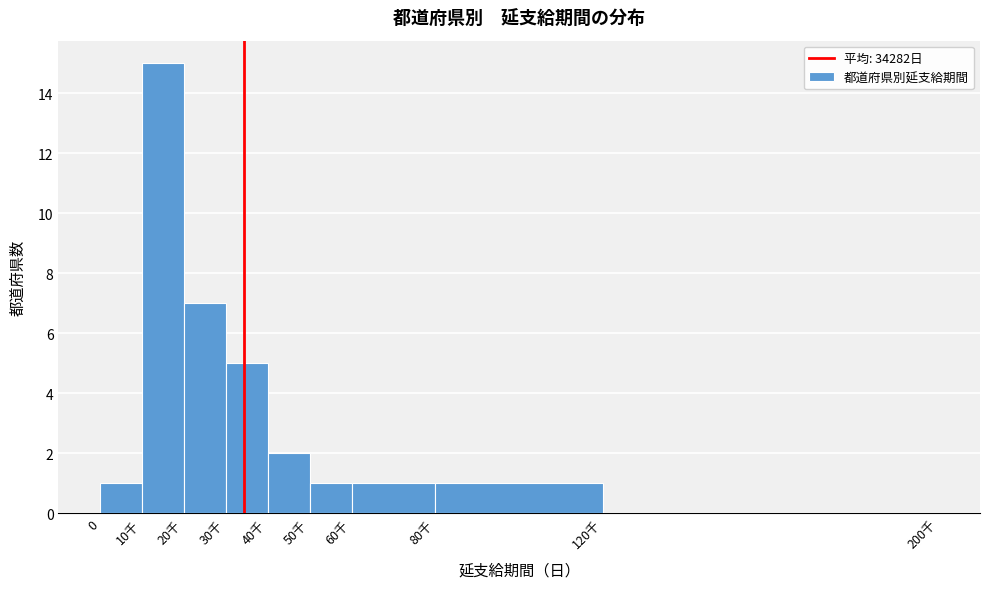

Reading left to right, extract all data points from this chart.

0=1	10千=15	20千=7	30千=5	40千=2	50千=1	60千=1	80千=1	120千=0